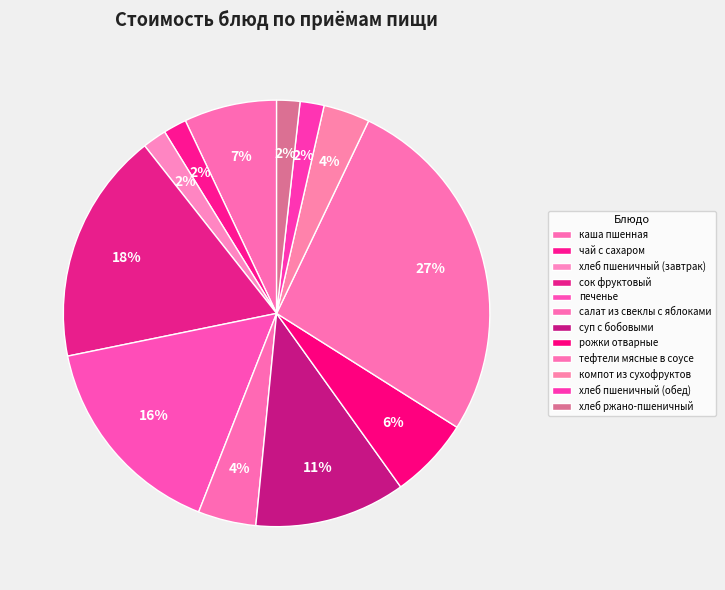

What is the largest slice in the pie chart?

тефтели мясные в соусе